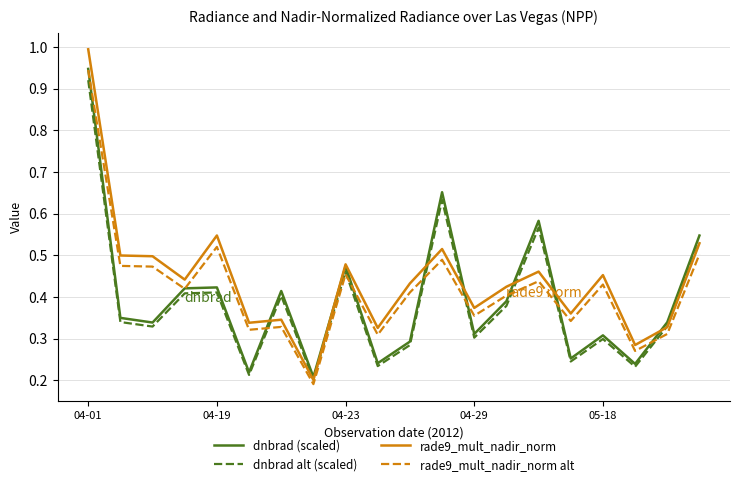

Which series has the largest range (max minus min)?

rade9_mult_nadir_norm